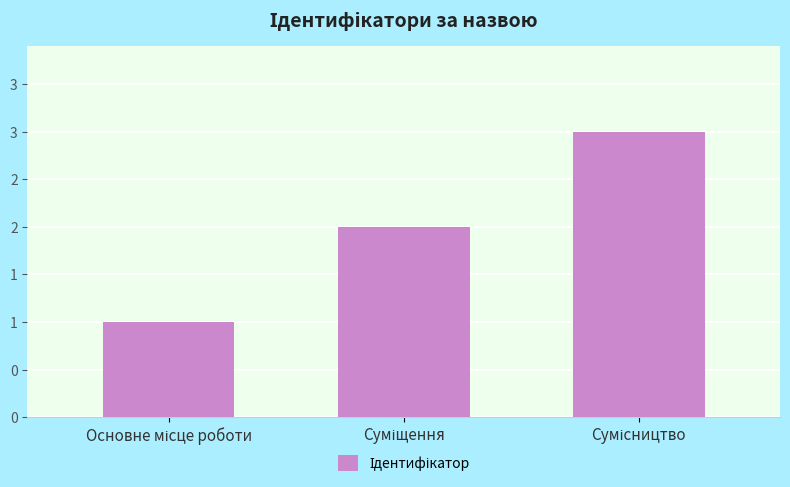

What is the difference between the maximum and minimum values?

2